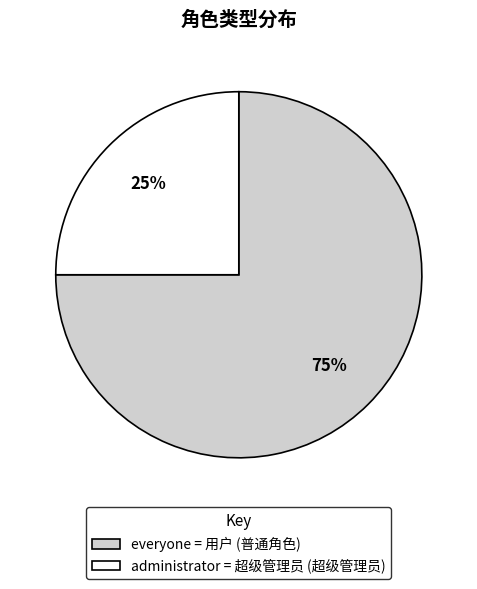

What is the largest slice in the pie chart?

everyone